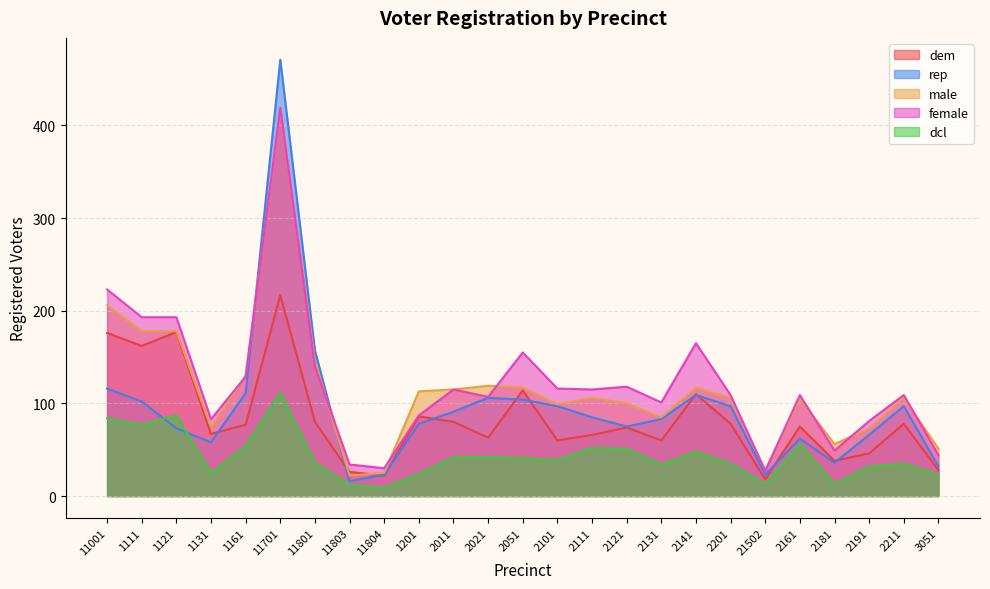

Which has a higher value, 11801 or 3051?

11801